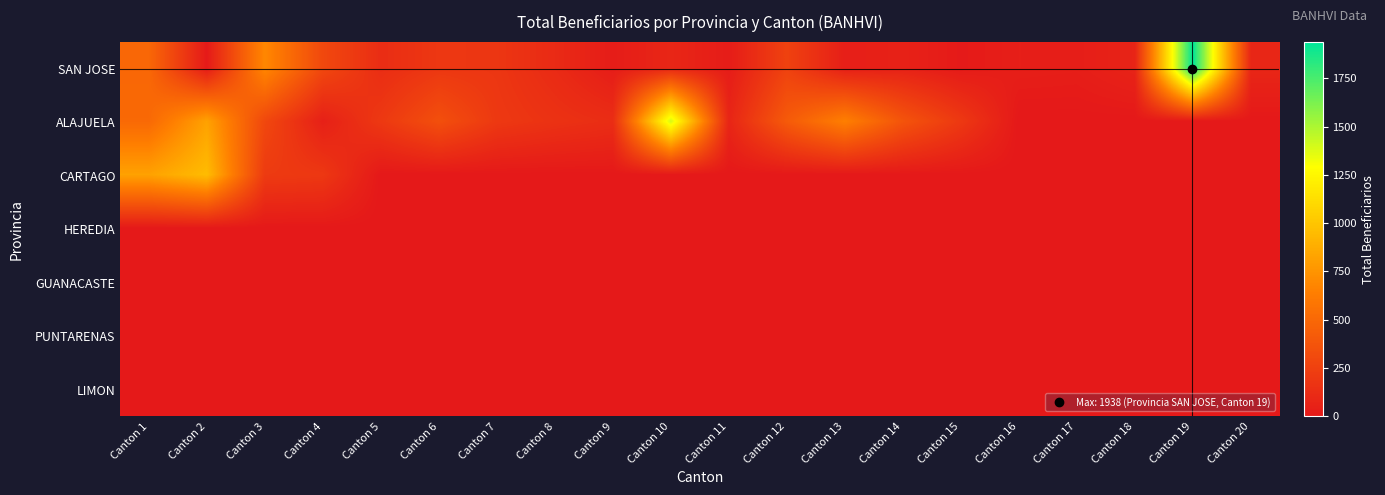

Which category has the highest value across all series?

Canton 19